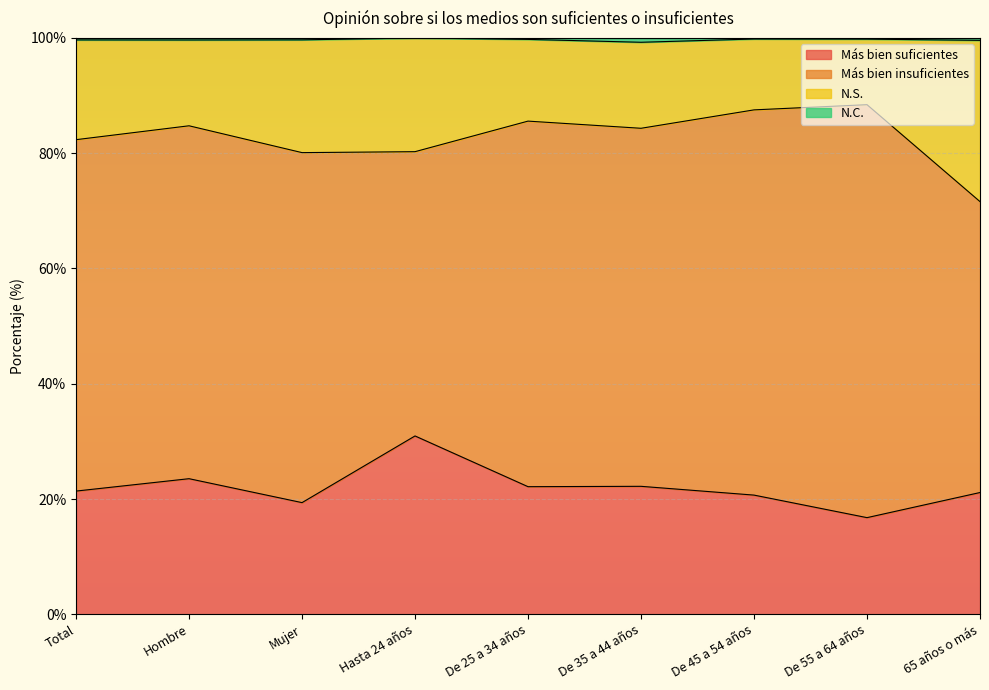

What is the difference between the N.S. values at Hasta 24 años and De 45 a 54 años?

7.3